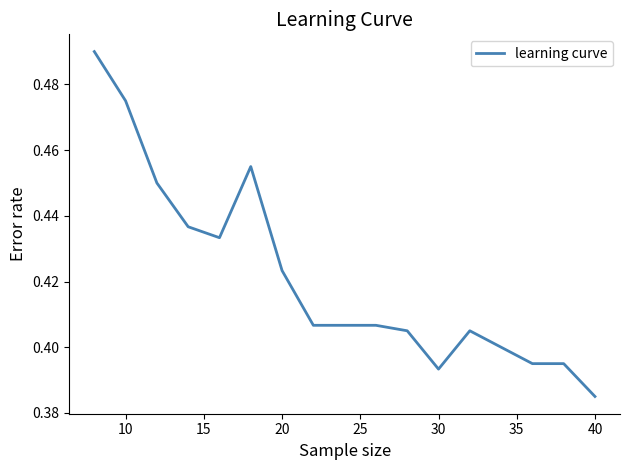

Count the number of categories in the chart.

17